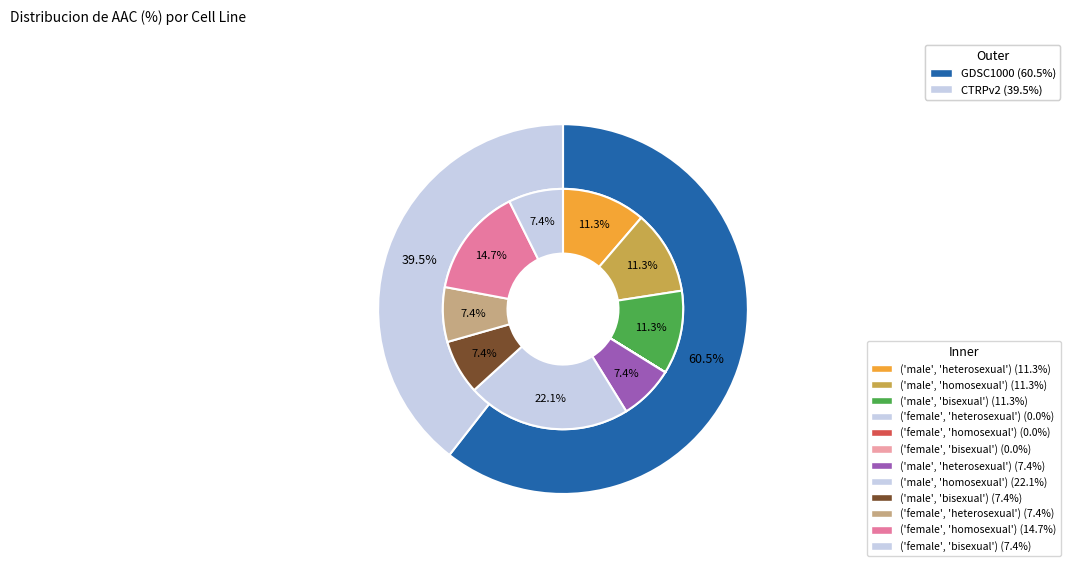

What percentage is the GDSC1000 slice, to the nearest percent?

61%